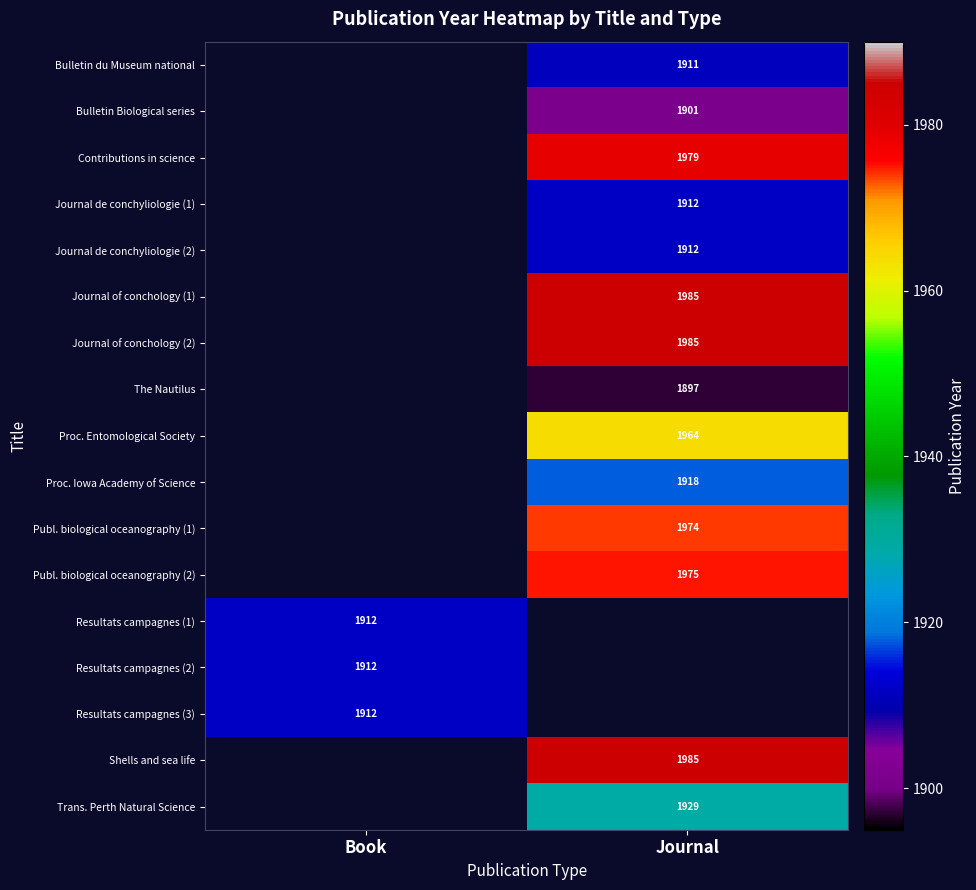

The Resultats campagnes (2) series shows 2637 at Book. True or false?

False